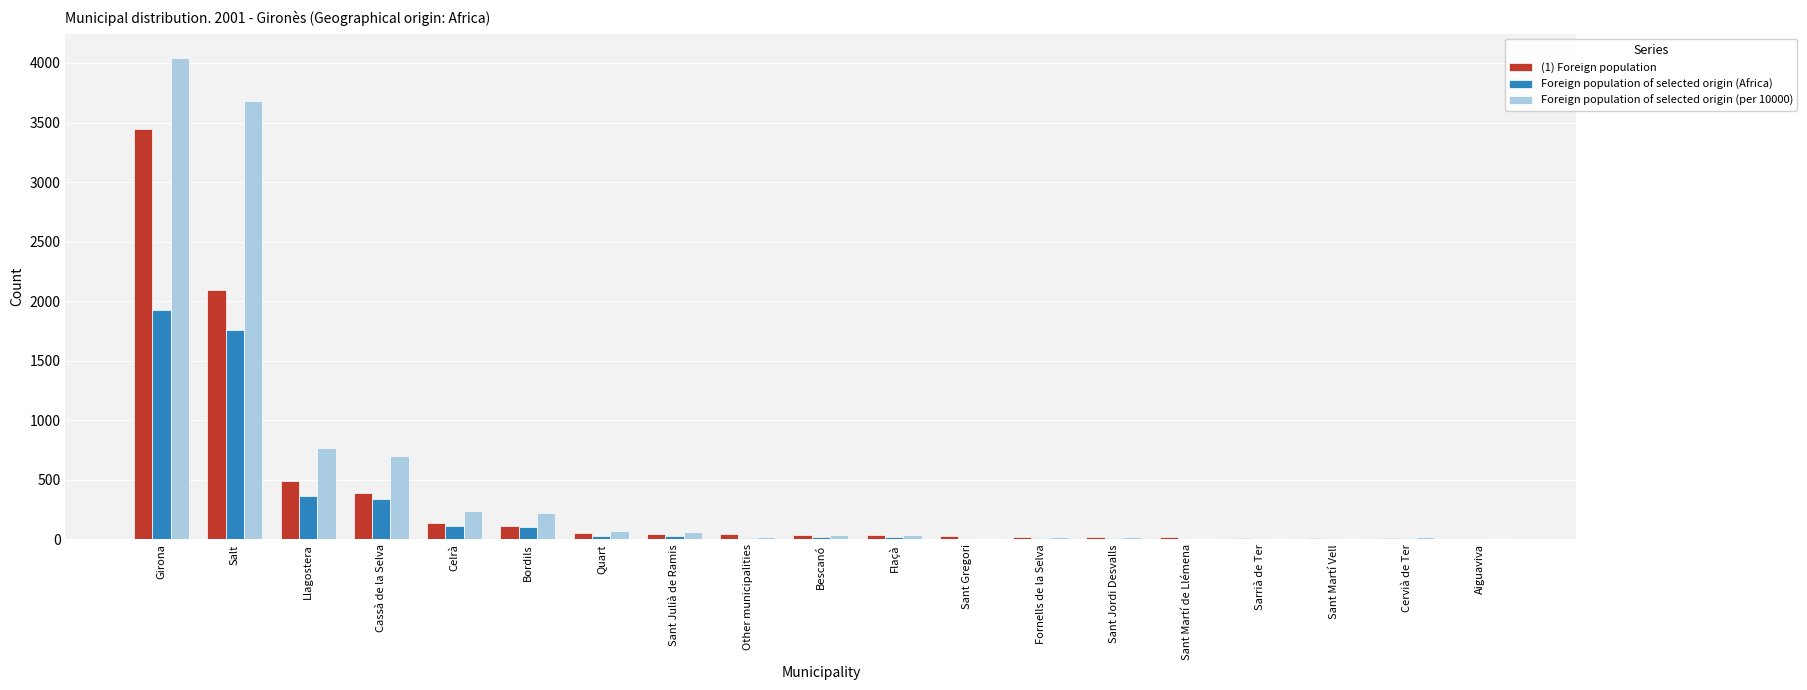

The value of (1) Foreign population at Llagostera is 494. True or false?

True